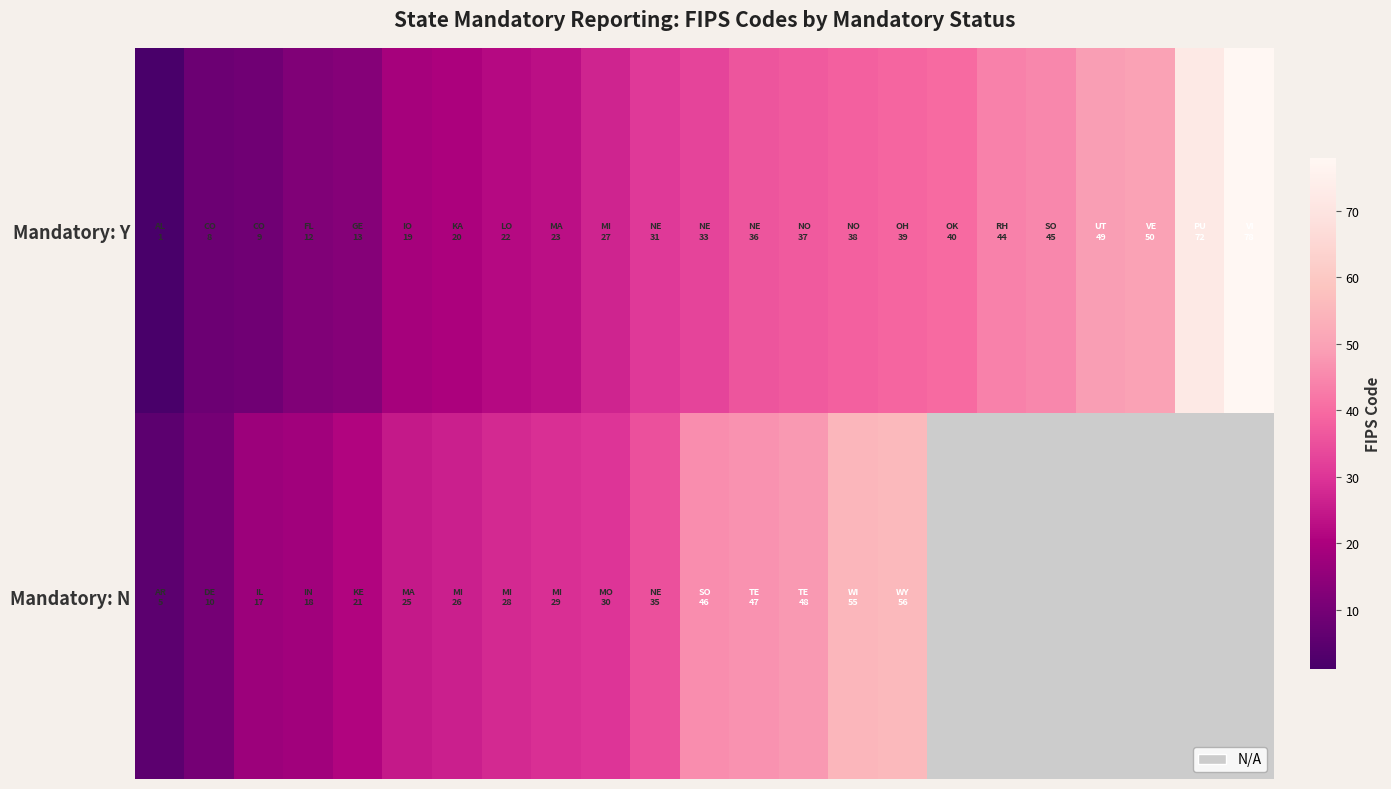

What is the greatest value displayed?

78.0